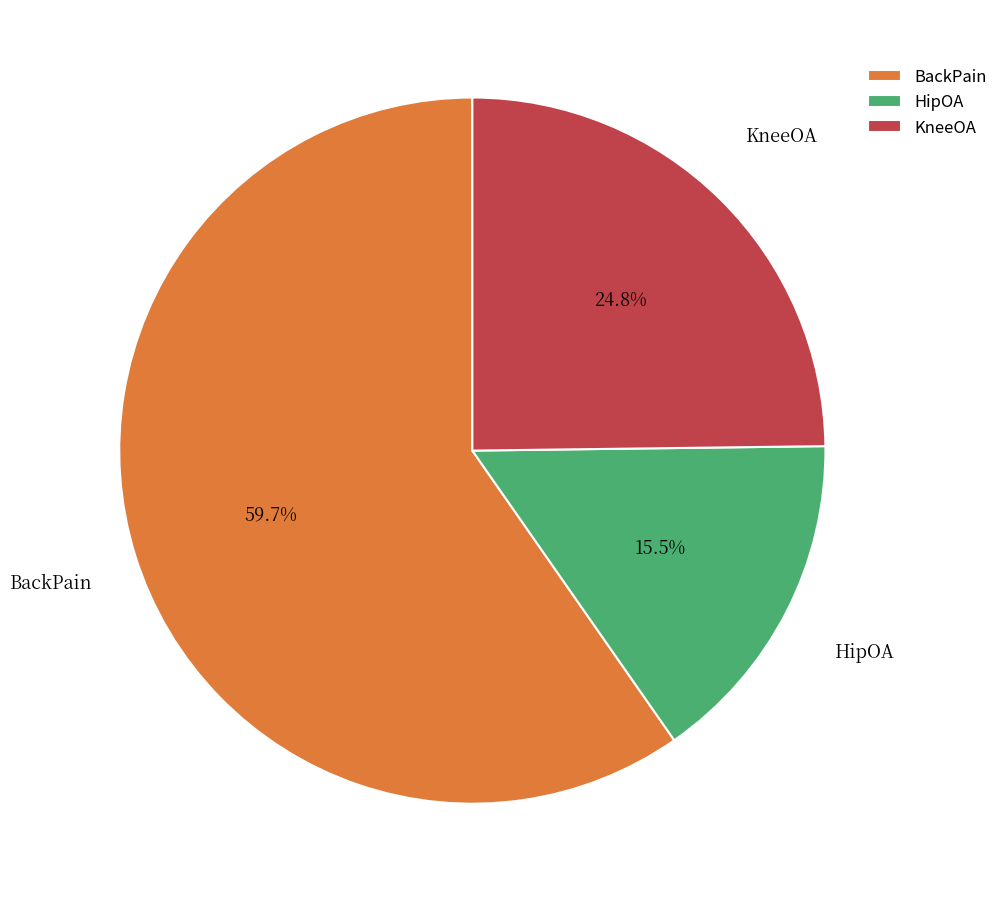

Which category has the biggest portion of the pie?

BackPain